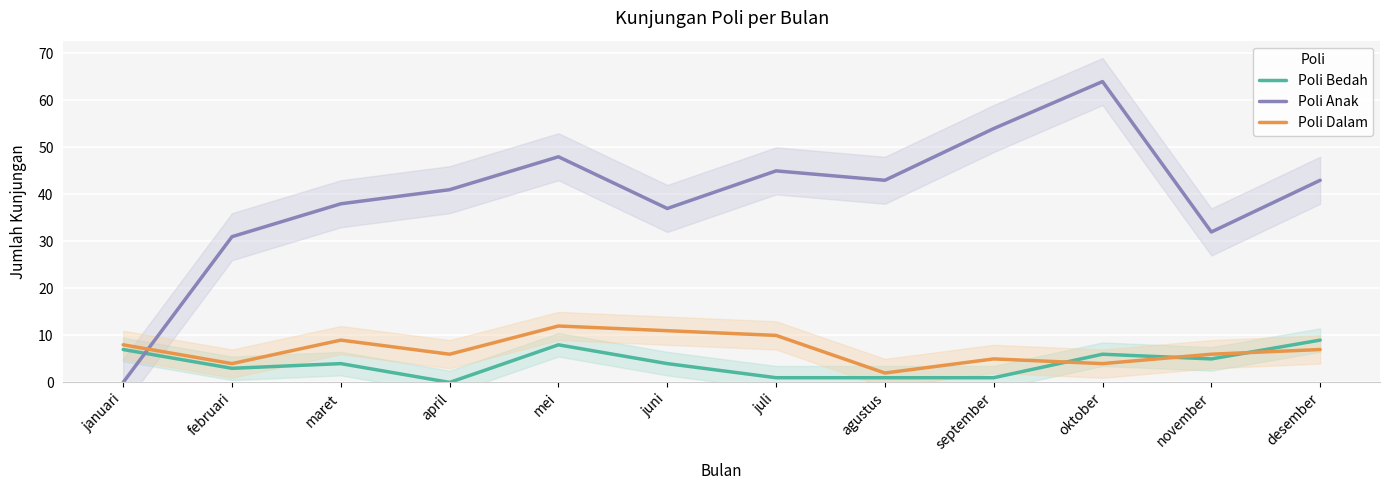

What is the label of the 5th point from the left?

mei